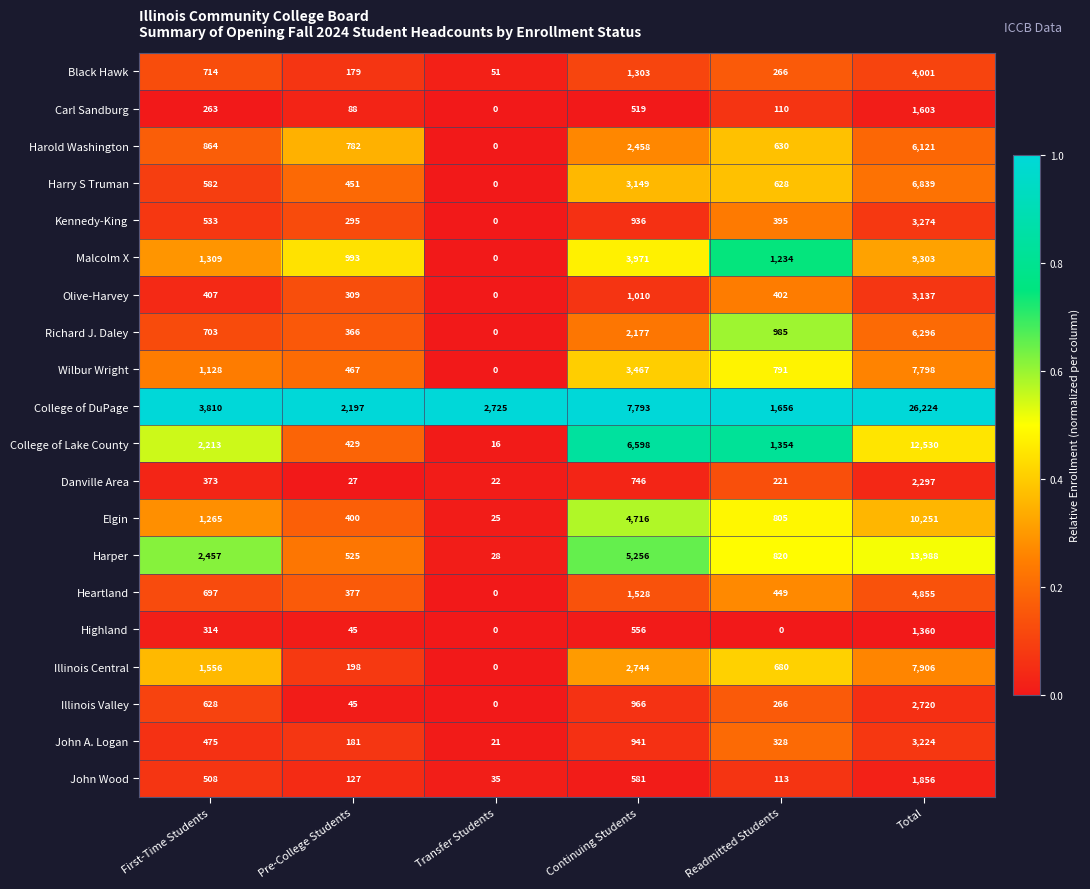

Count the number of data series in this chart.

20